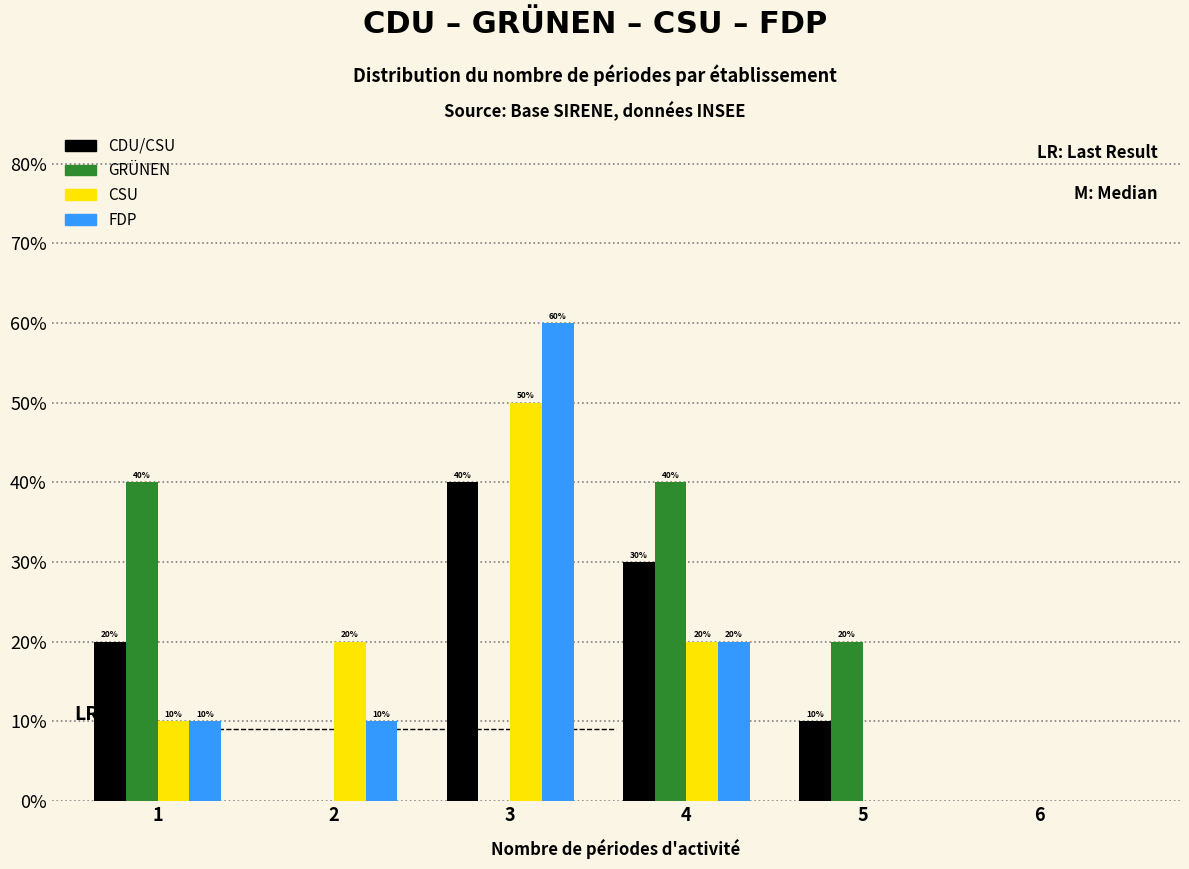

Does the chart contain stacked bars?

No